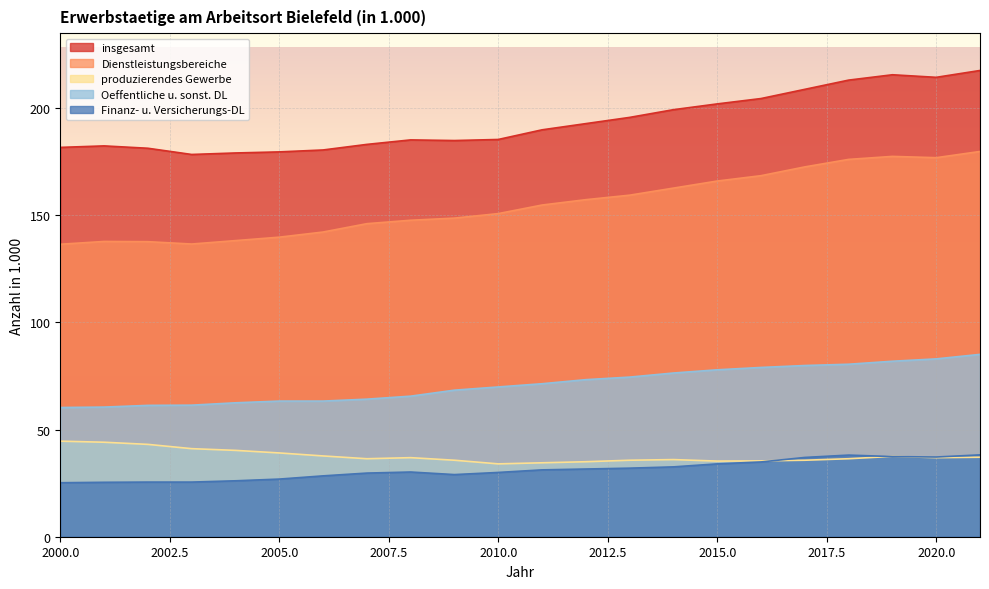

What is the maximum value shown in the chart?

217.6